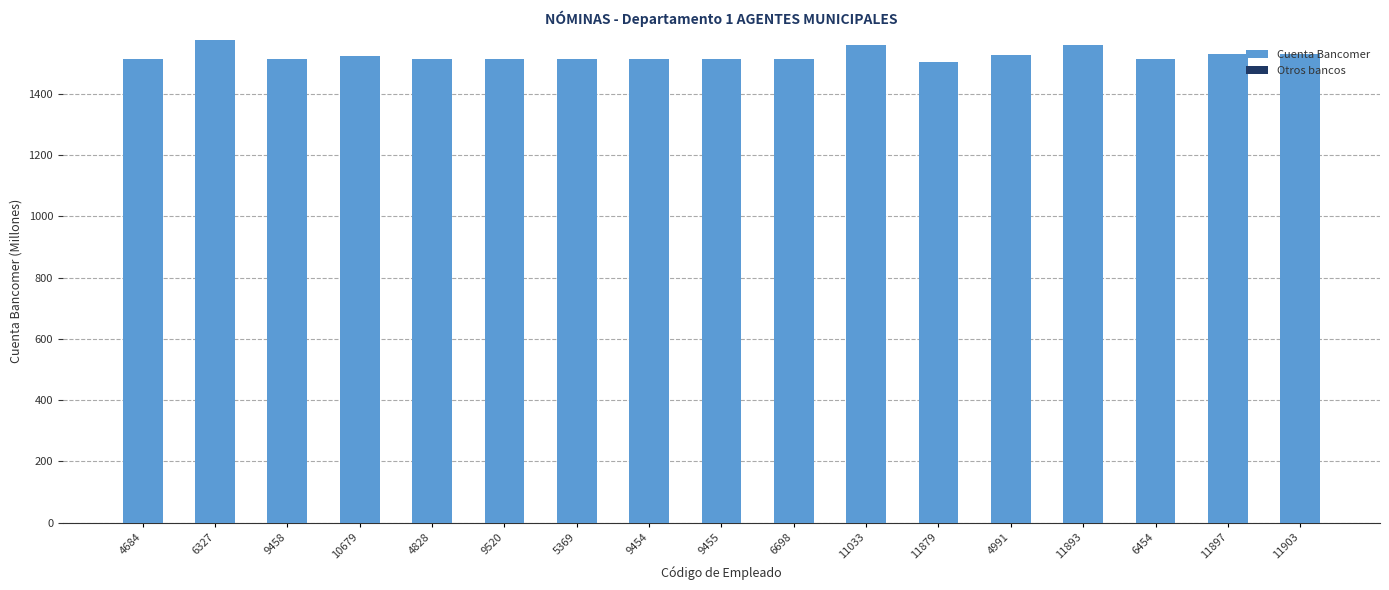

What is the maximum value shown in the chart?

1575.6